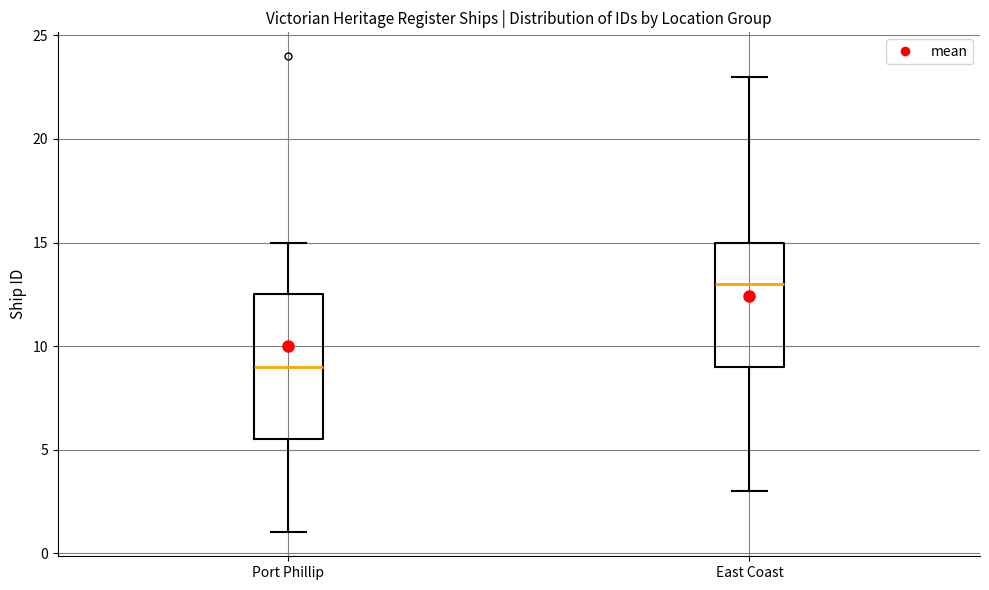

Reading left to right, read every box against the y-axis: the position of its median line, the range the box covers, and the ends of its whiskers. The values are not printed on the chart, so give them approximately, as read against the axis.

Port Phillip: median 9.0, box 5.5 to 12.5, whiskers 1.0 to 15.0
East Coast: median 13.0, box 9.0 to 15.0, whiskers 3.0 to 23.0